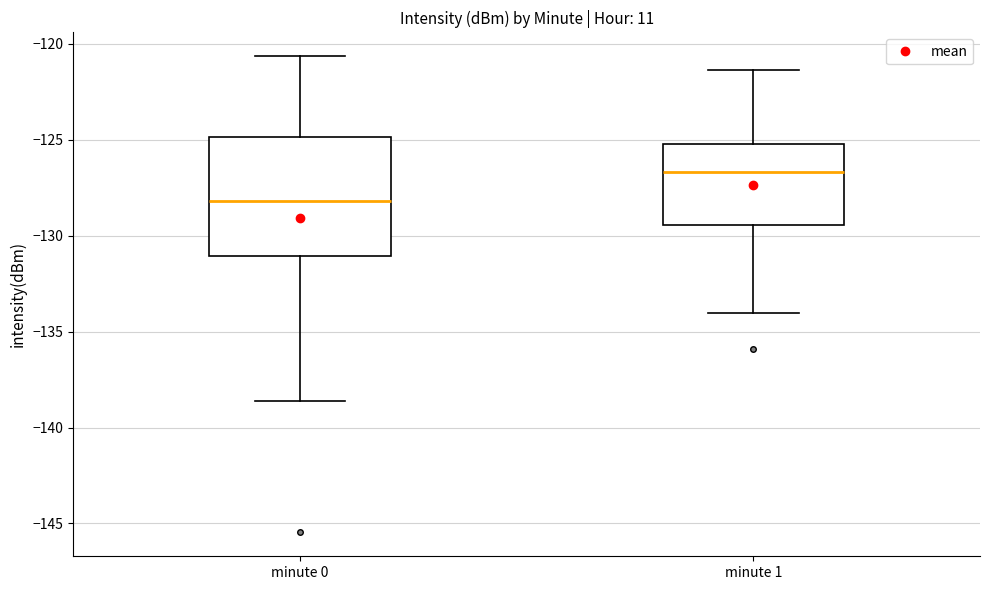

Reading left to right, read every box against the y-axis: the position of its median line, the range the box covers, and the ends of its whiskers. The values are not printed on the chart, so give them approximately, as read against the axis.

minute 0: median -128.0, box -131.0 to -125.0, whiskers -138.5 to -120.5
minute 1: median -126.5, box -129.5 to -125.0, whiskers -134.0 to -121.5